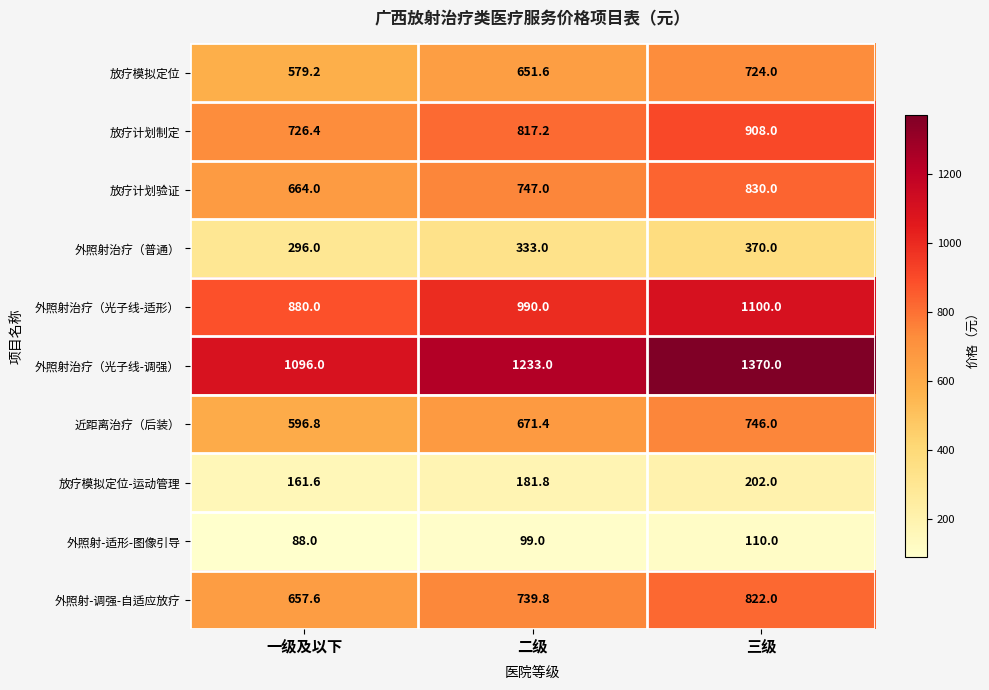

List the series in order of their peak value, lowest first.

外照射-适形-图像引导, 放疗模拟定位-运动管理, 外照射治疗（普通）, 放疗模拟定位, 近距离治疗（后装）, 外照射-调强-自适应放疗, 放疗计划验证, 放疗计划制定, 外照射治疗（光子线-适形）, 外照射治疗（光子线-调强）